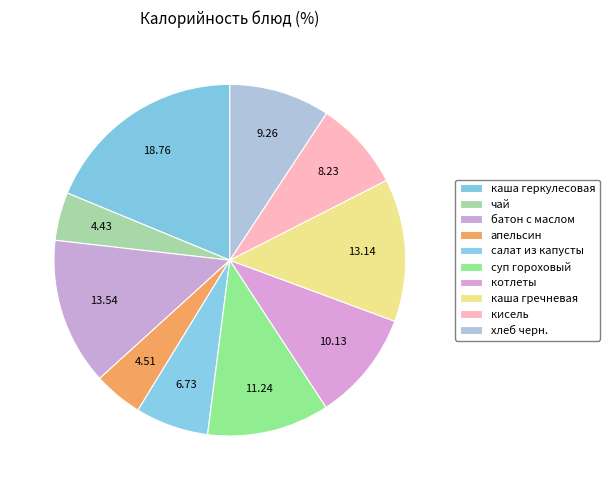

Count the number of slices in the pie.

10